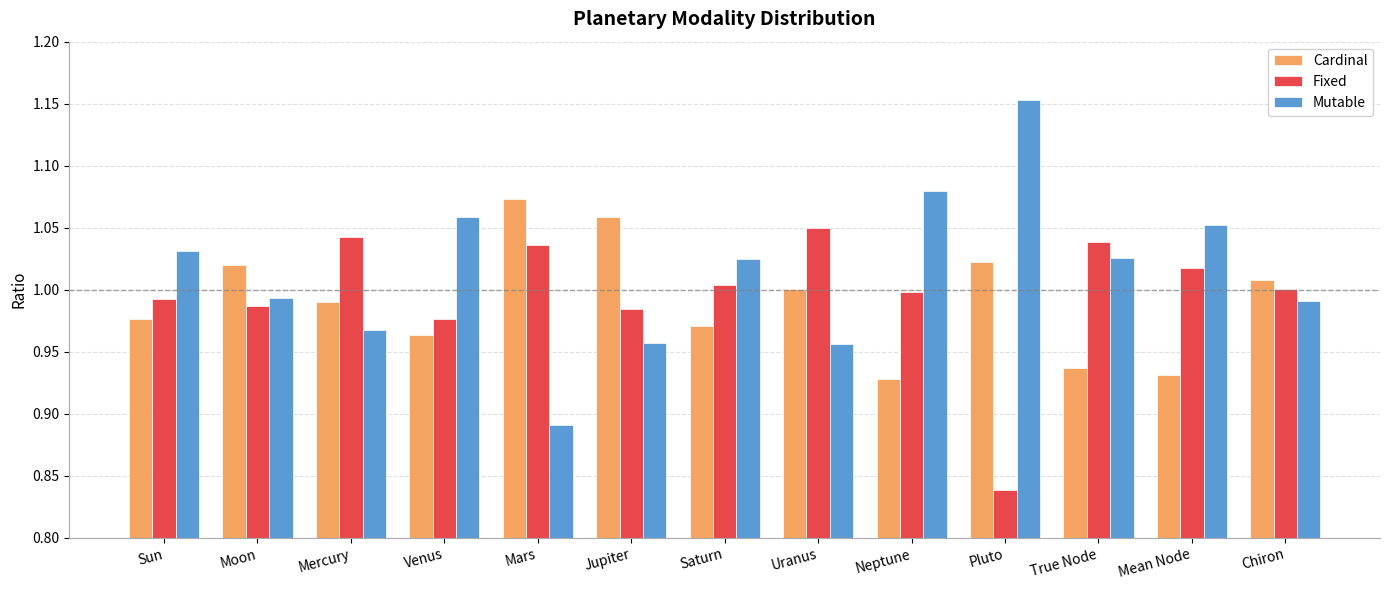

Count the number of data series in this chart.

3